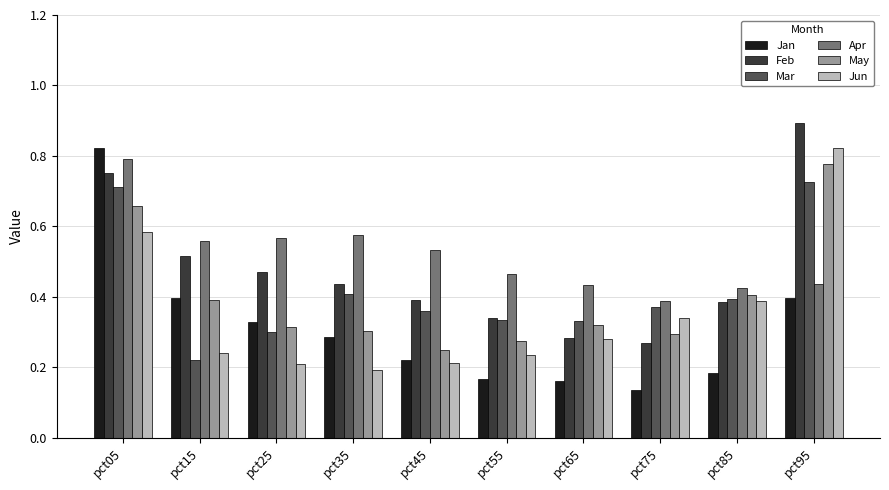

Between pct15 and pct65, which series saw the biggest shift?

Jan